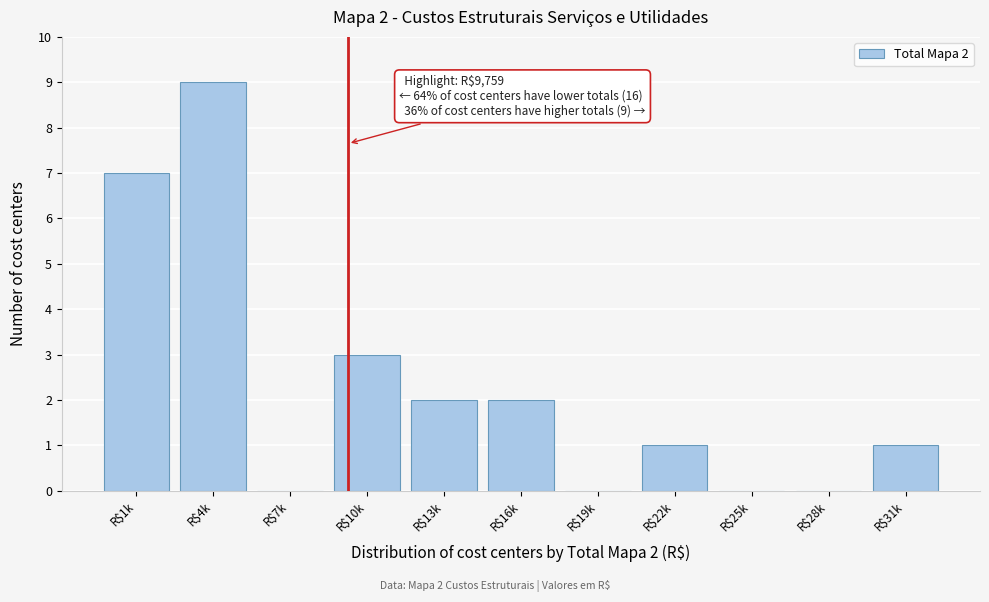

At which category does the chart reach its peak across all series?

R$4k